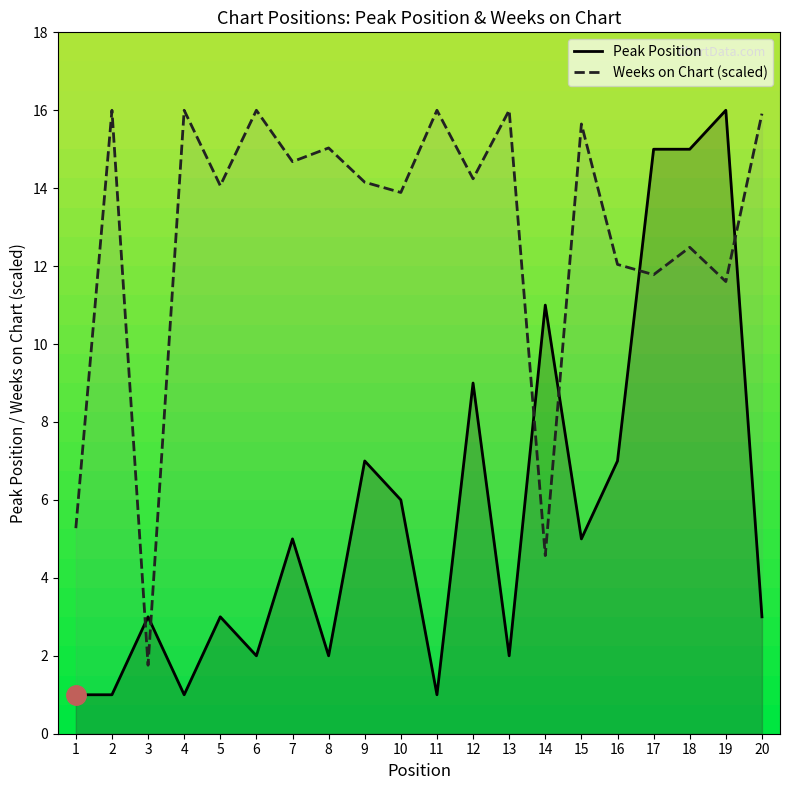

Which series ends up on top after the final intersection of Weeks on Chart and Peak Position?

Weeks on Chart